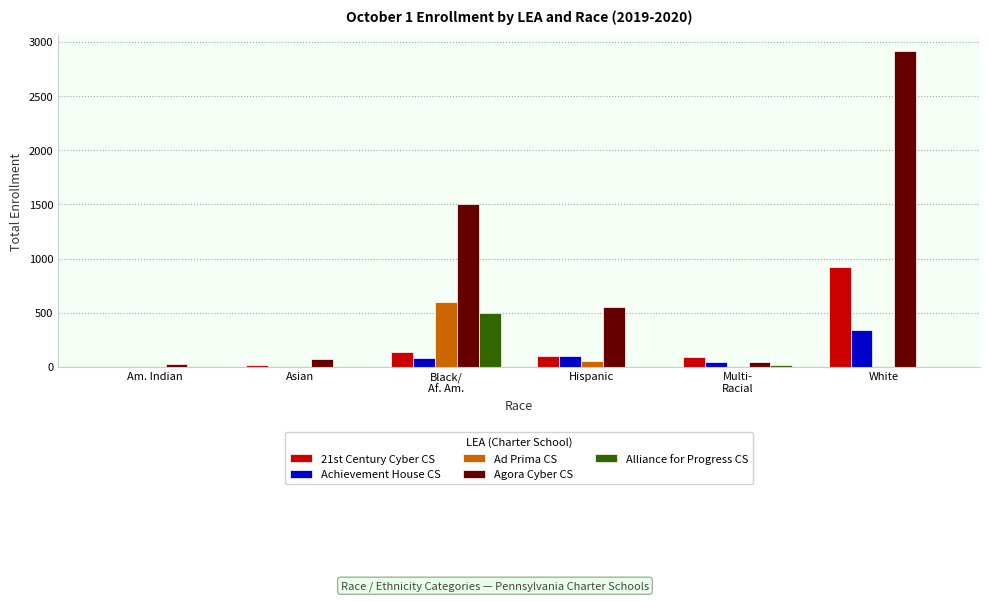

What is the maximum value shown in the chart?

2917